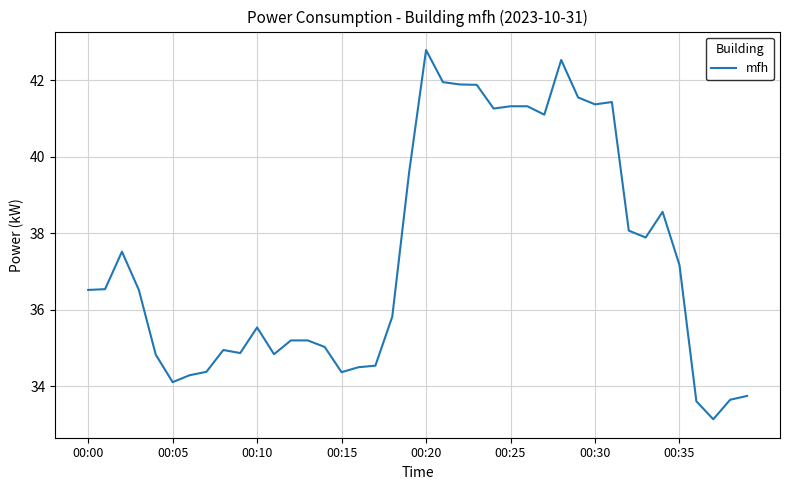

What is the smallest value displayed?

33.1